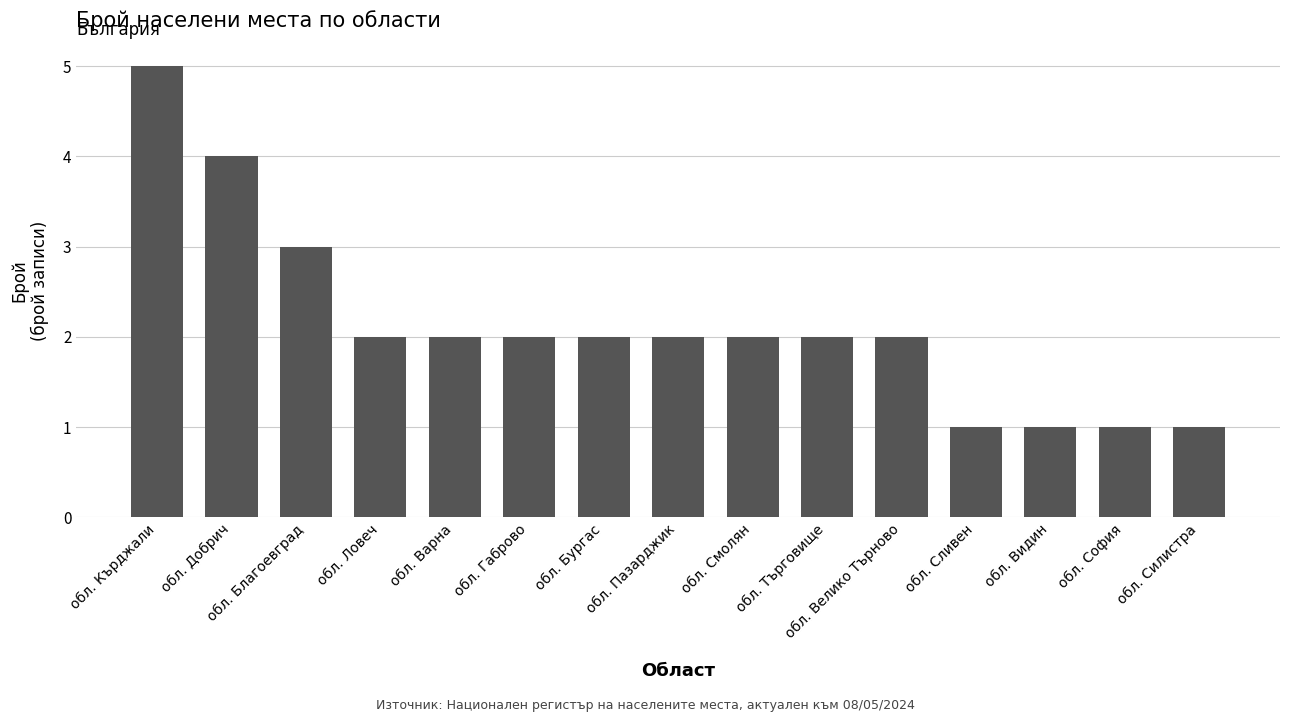

What is the label of the 2nd bar from the right?

обл. София